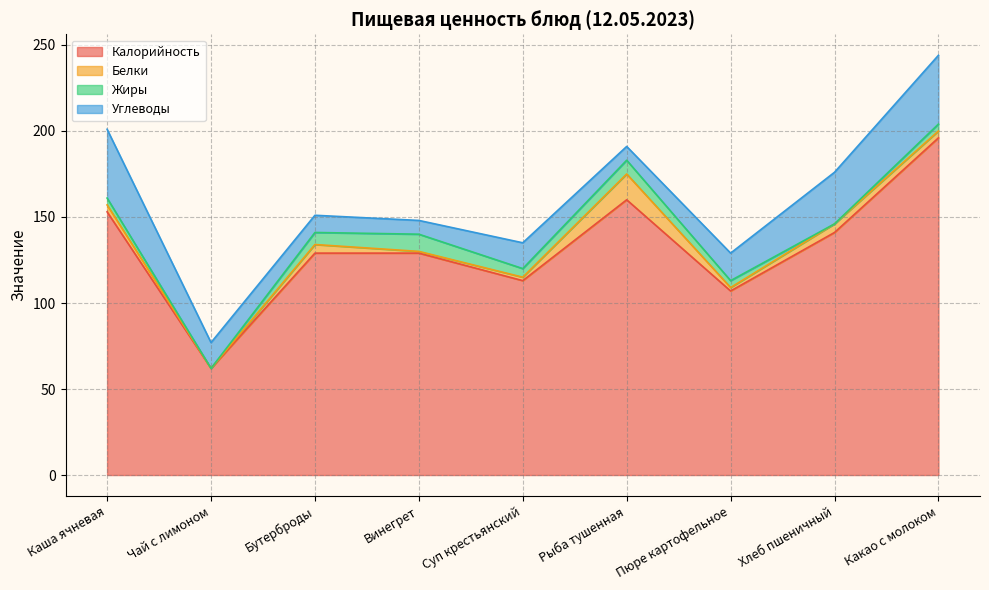

List the series in order of their peak value, highest first.

Калорийность, Углеводы, Белки, Жиры